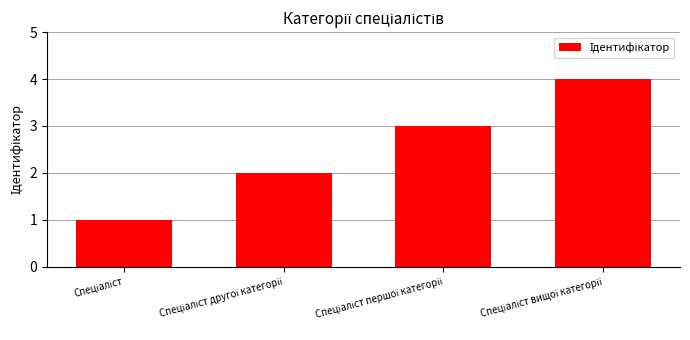

What is the difference between the maximum and minimum values?

3